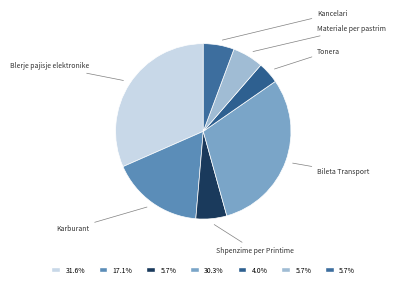

How many segments does this pie chart have?

7